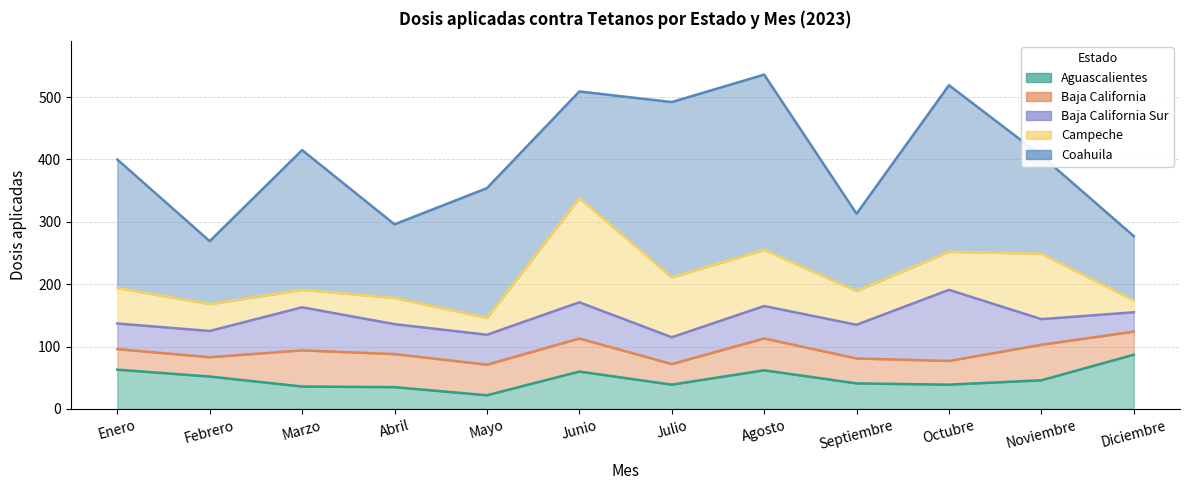

The Aguascalientes series shows 67 at Noviembre. True or false?

False